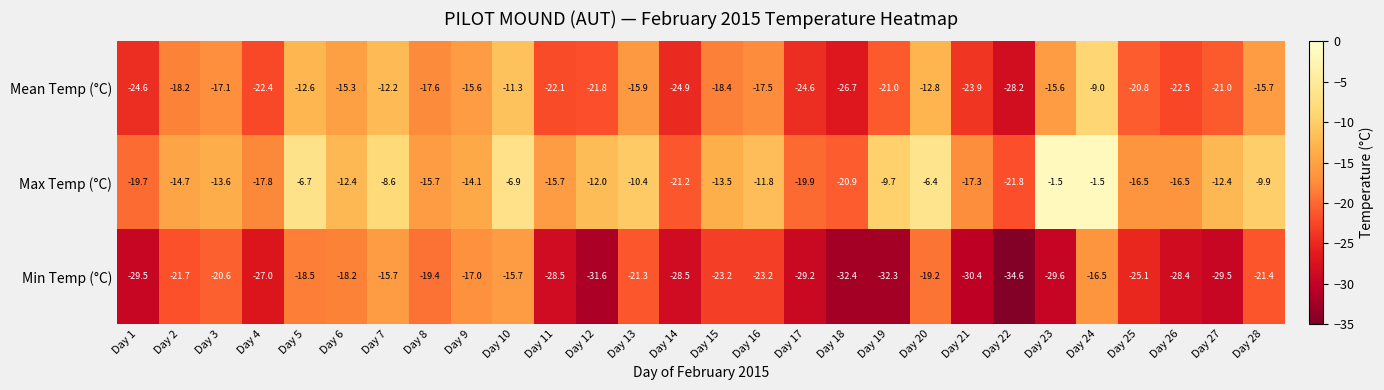

What is the spread (max minus min) of values at Day 21?

13.1